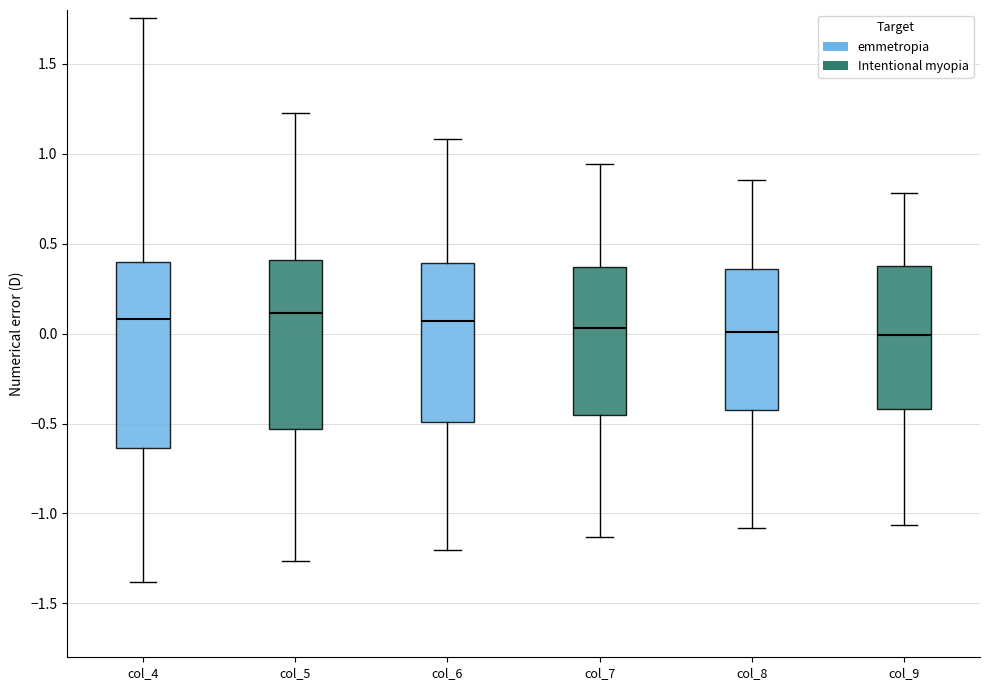

Comparing the boxes themselves (not the whiskers), which one is the tallest?

col_4